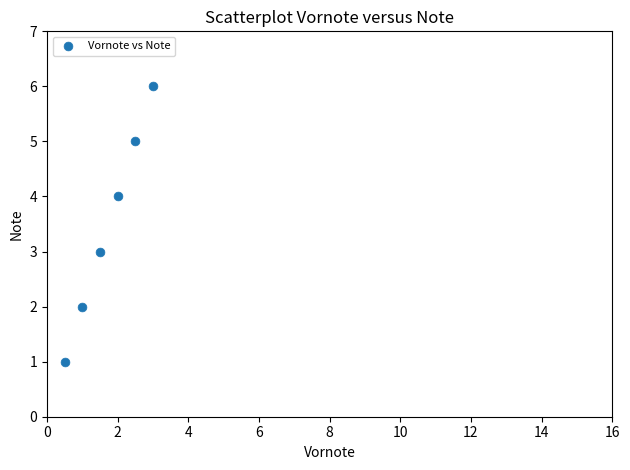

What is the average Y value?

4